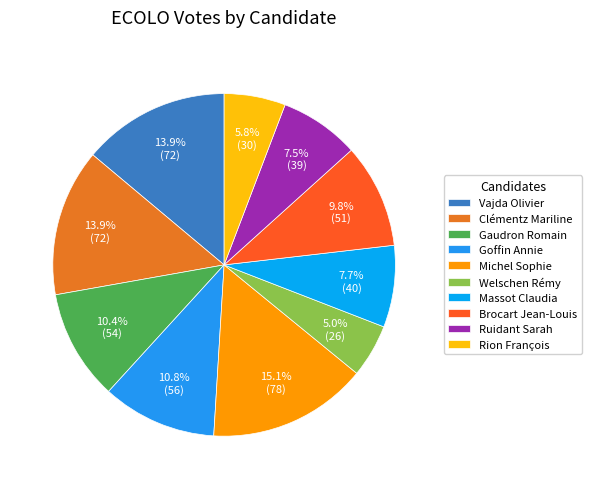

Which category has the smallest portion of the pie?

Welschen Rémy